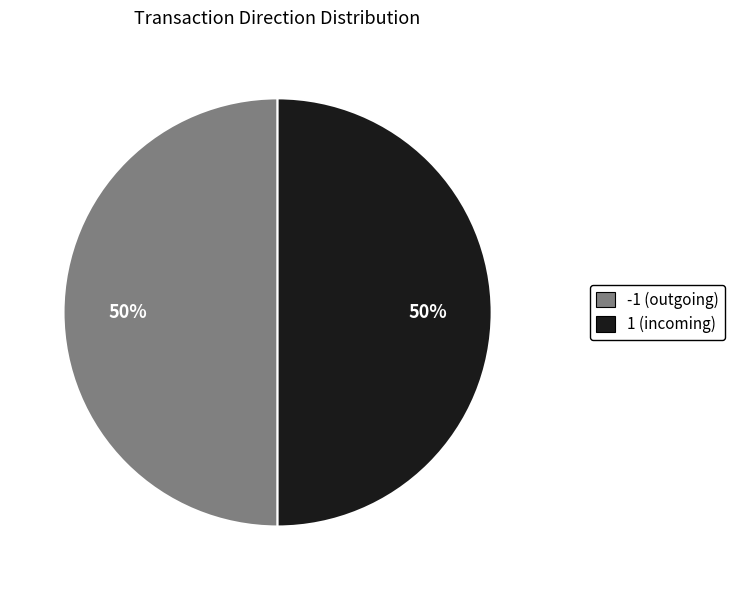

To the nearest percent, what is the average slice percentage?

50%